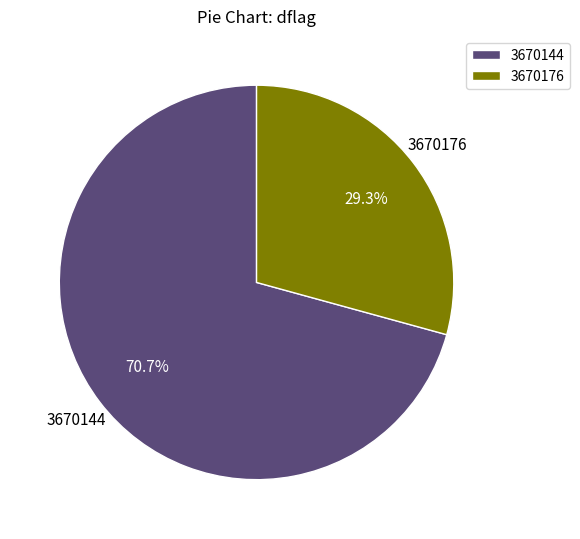

Count the number of slices in the pie.

2